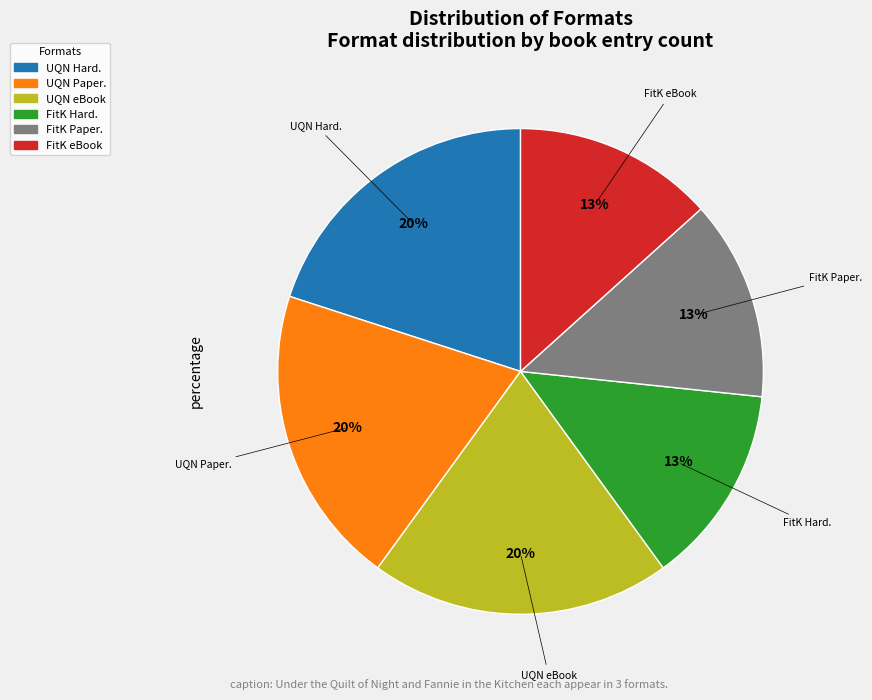

To the nearest percent, what is the average slice percentage?

17%